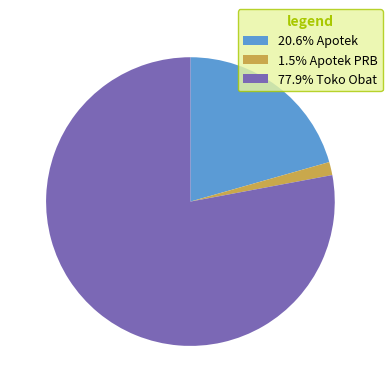

Is the sum of 20.6% Apotek and 77.9% Toko Obat greater than half?

Yes